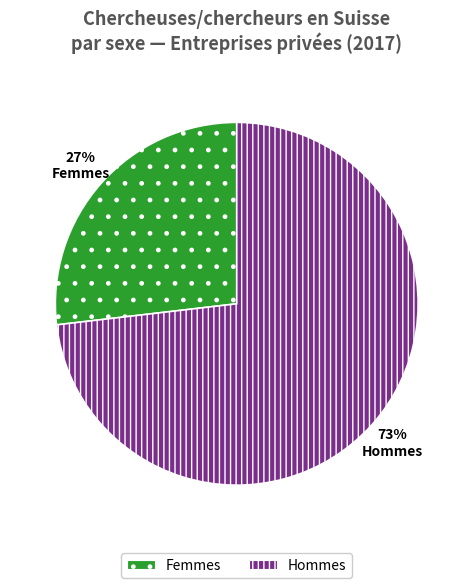

To the nearest percent, what is the combined percentage of Hommes and Femmes?

100%